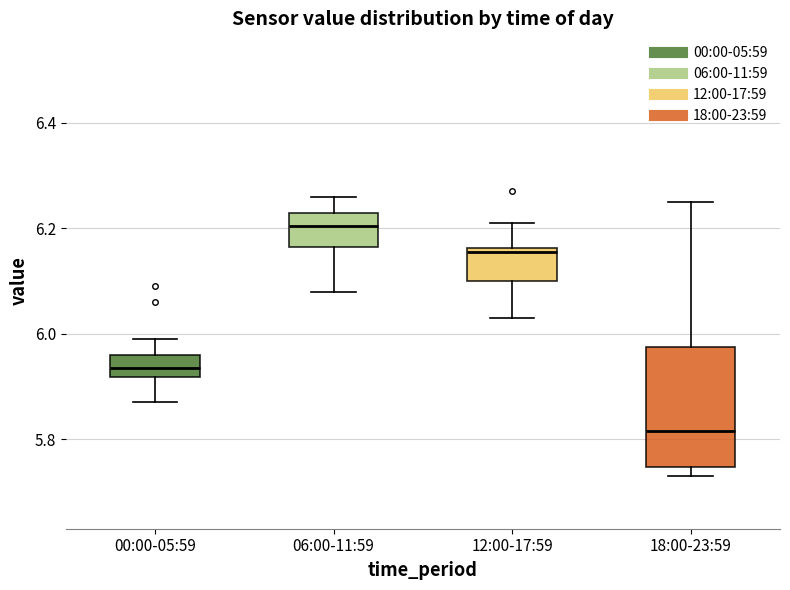

Reading left to right, transcribe this box plot: for each box, give where its median line is, the range the box spans, and where its two whiskers end, as read against the y-axis. The values are not printed on the chart, so give them approximately, as read against the axis.

00:00-05:59: median 5.94, box 5.92 to 5.96, whiskers 5.88 to 6.00
06:00-11:59: median 6.20, box 6.16 to 6.24, whiskers 6.08 to 6.26
12:00-17:59: median 6.16 (just below the box's upper edge), box 6.10 to 6.16, whiskers 6.04 to 6.22
18:00-23:59: median 5.82, box 5.74 to 5.98, whiskers 5.74 (just below the box's lower edge) to 6.26